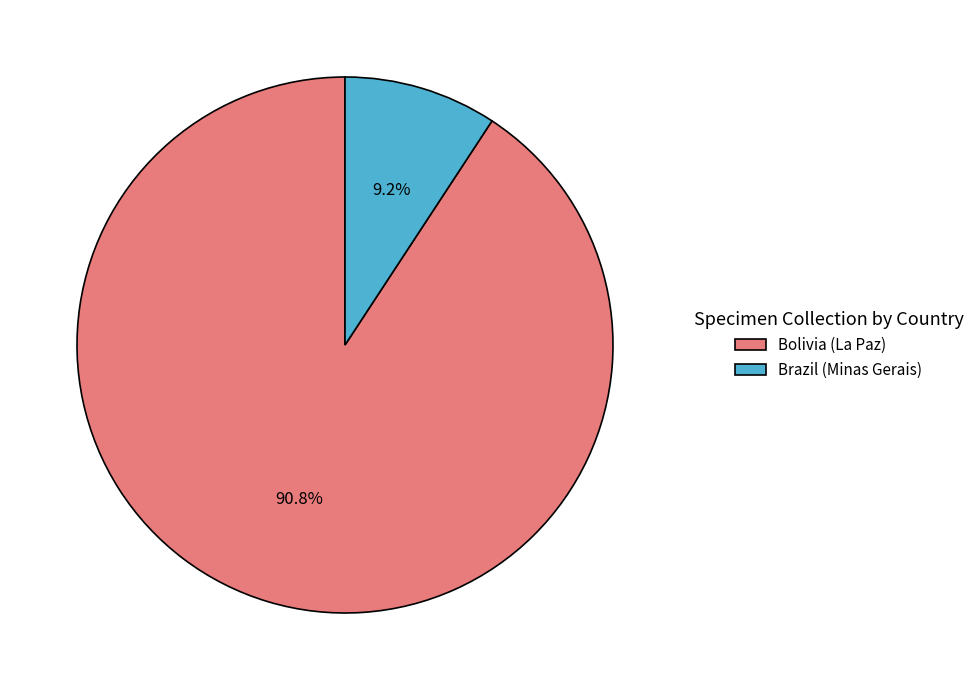

The Bolivia (La Paz) slice represents 84% of the pie. True or false?

False